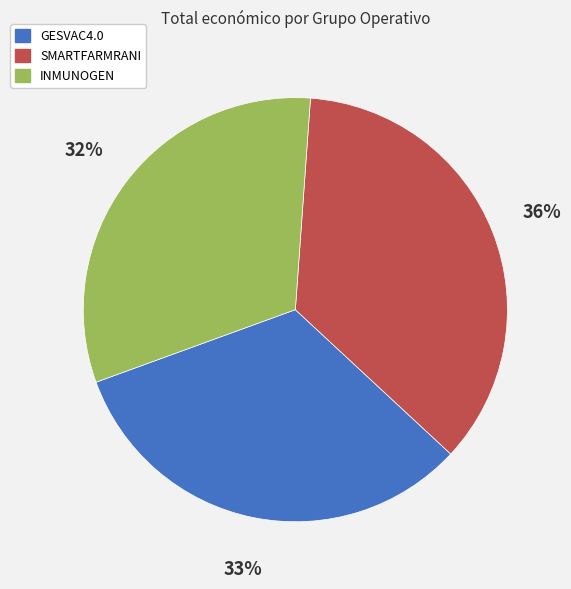

Count the number of slices in the pie.

3